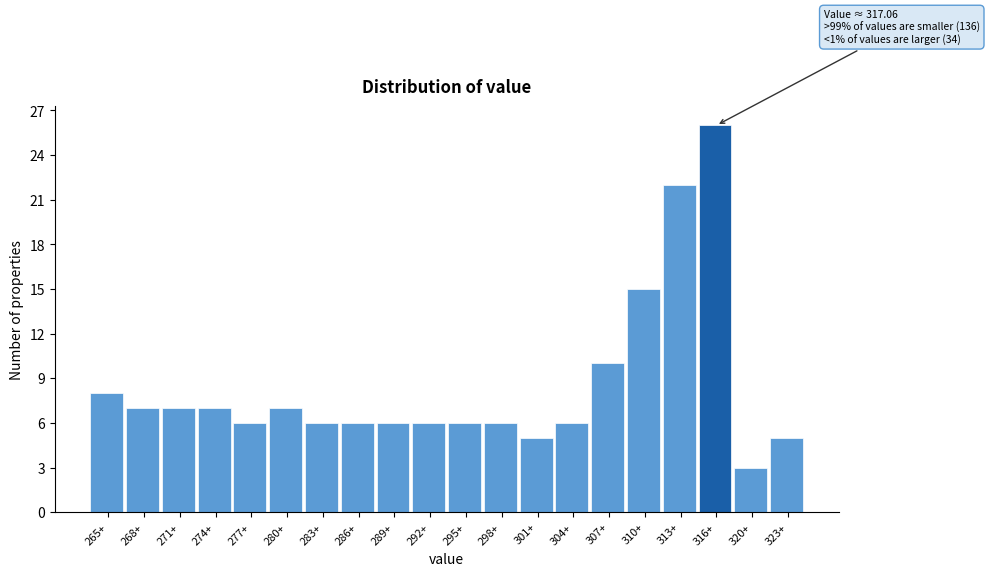

Reading left to right, extract all data points from this chart.

8	7	7	7	6	7	6	6	6	6	6	6	5	6	10	15	22	26	3	5